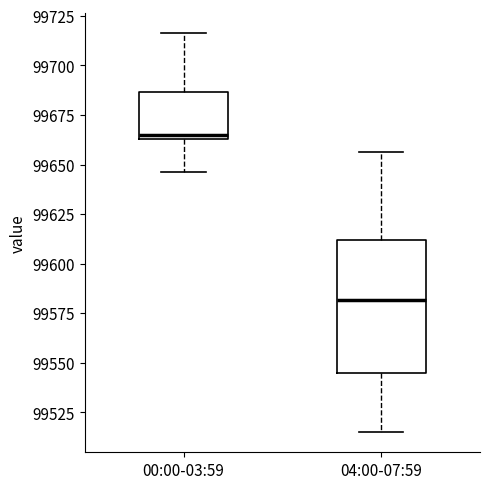

Which box's median line is the highest?

00:00-03:59